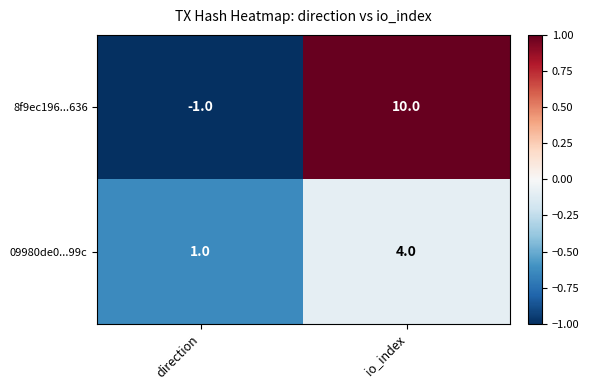

Reading right to left, extract all data points from this chart.

8f9ec196...636: io_index=10	direction=-1
09980de0...99c: io_index=4	direction=1